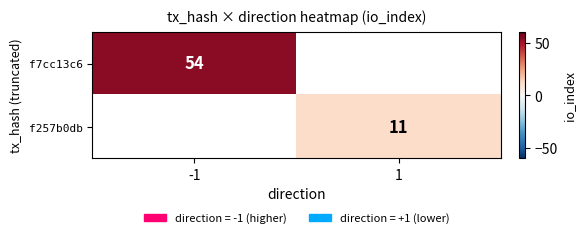

Is it true that f7cc13c6 equals 18 at -1?

False